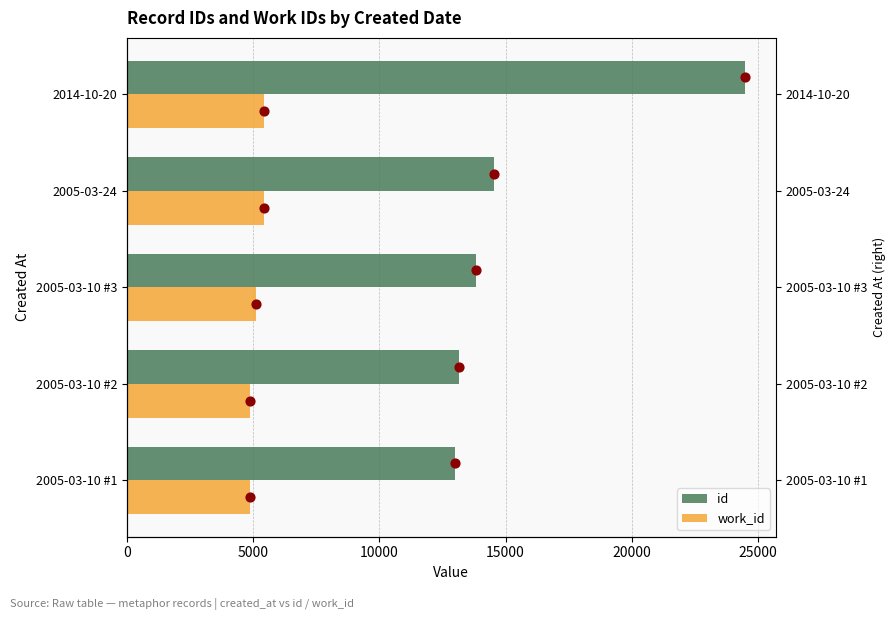

Is the value of work_id at 2005-03-24 greater than the value of id at 2005-03-24?

No